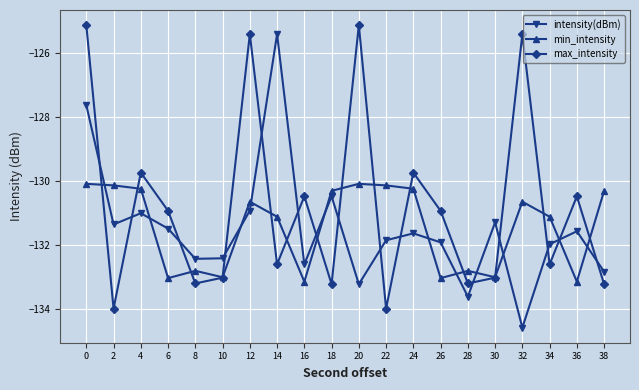

Is it true that max_intensity equals -130.5 at 36?

True